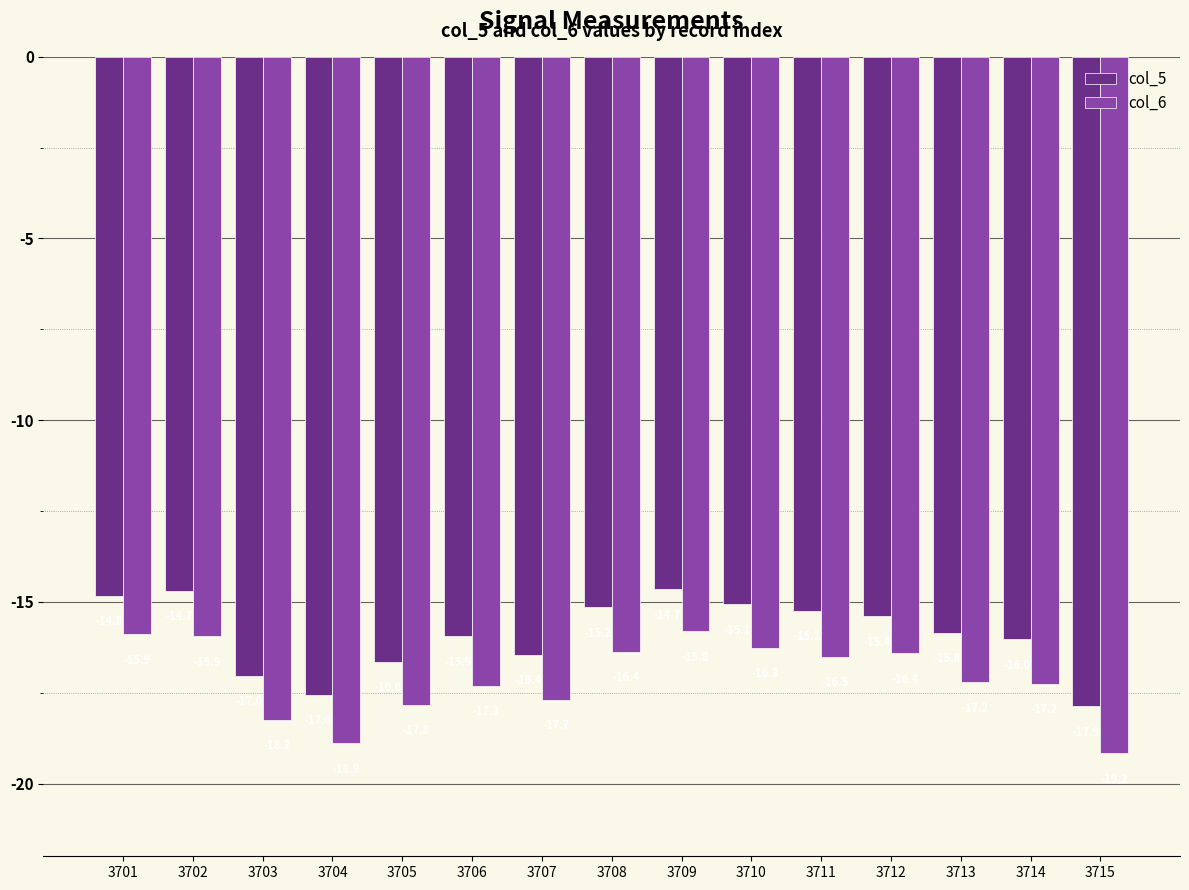

The value of col_6 at 3713 is -26.1. True or false?

False